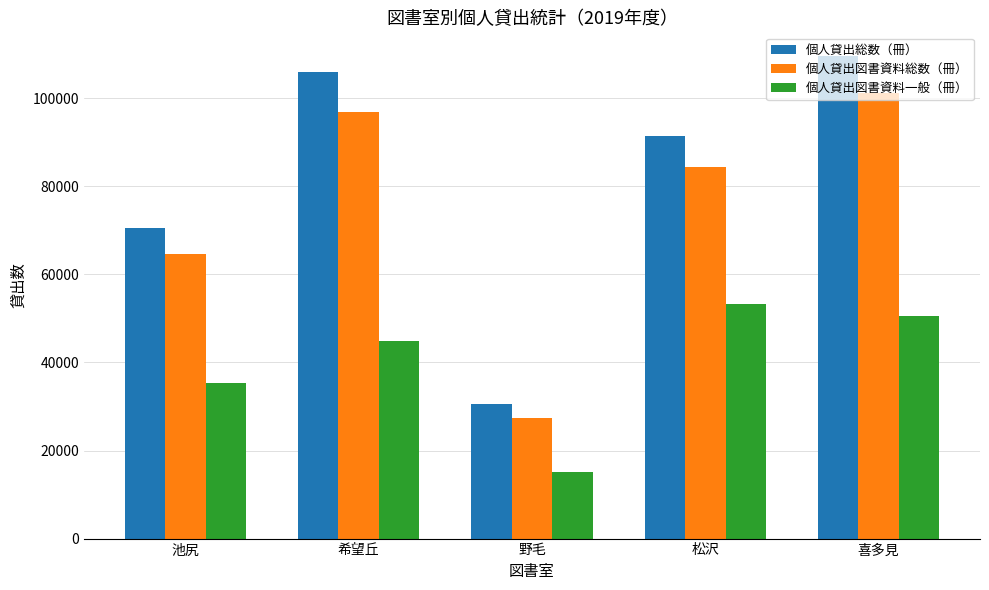

Which category has the highest value in the 個人貸出総数（冊） series?

喜多見